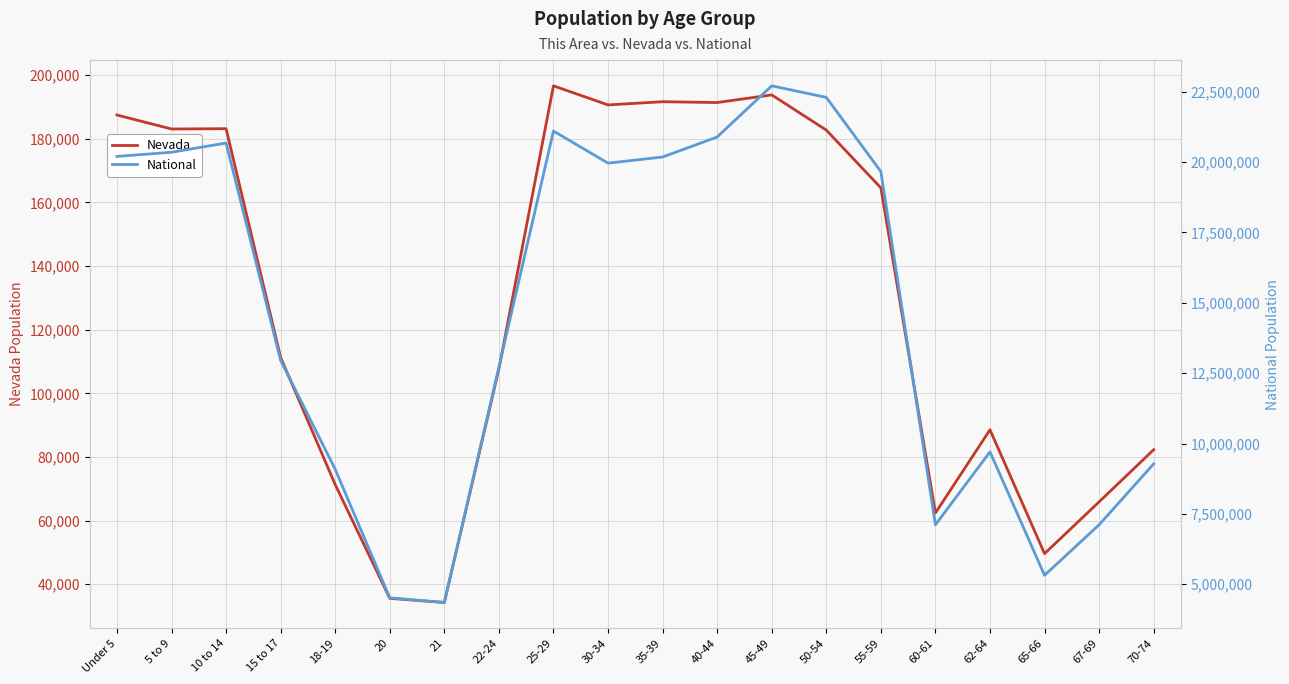

How many lines are shown in the chart?

2